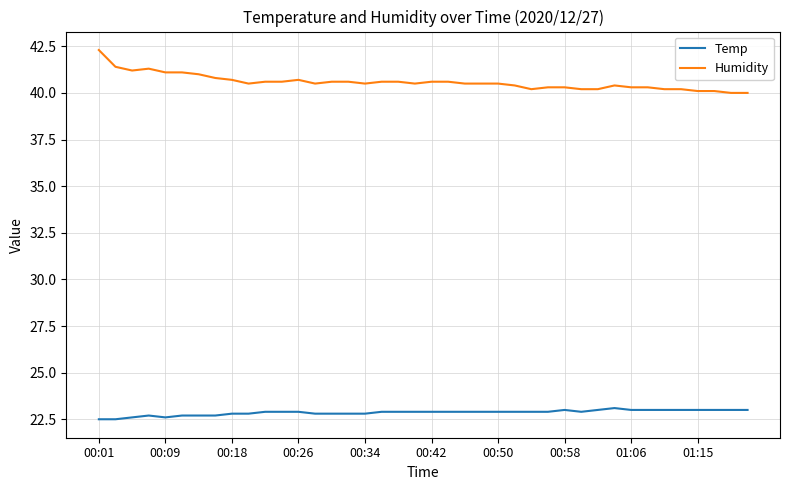

How many categories are shown in the chart?

40